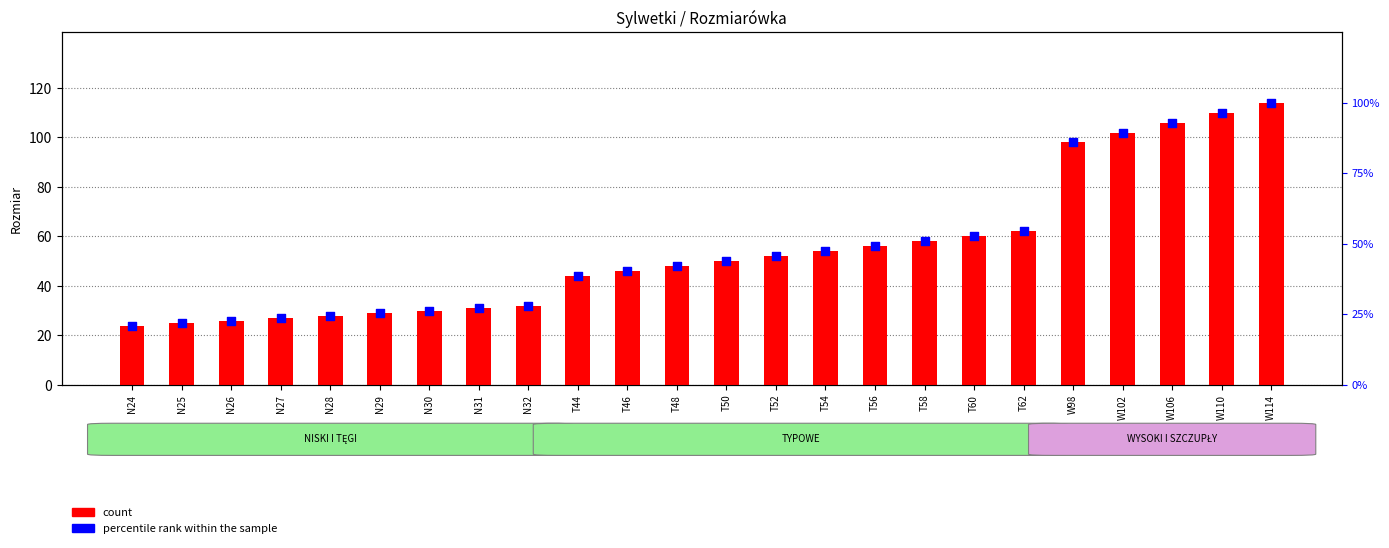

At which category is the sum across all series the highest?

W114